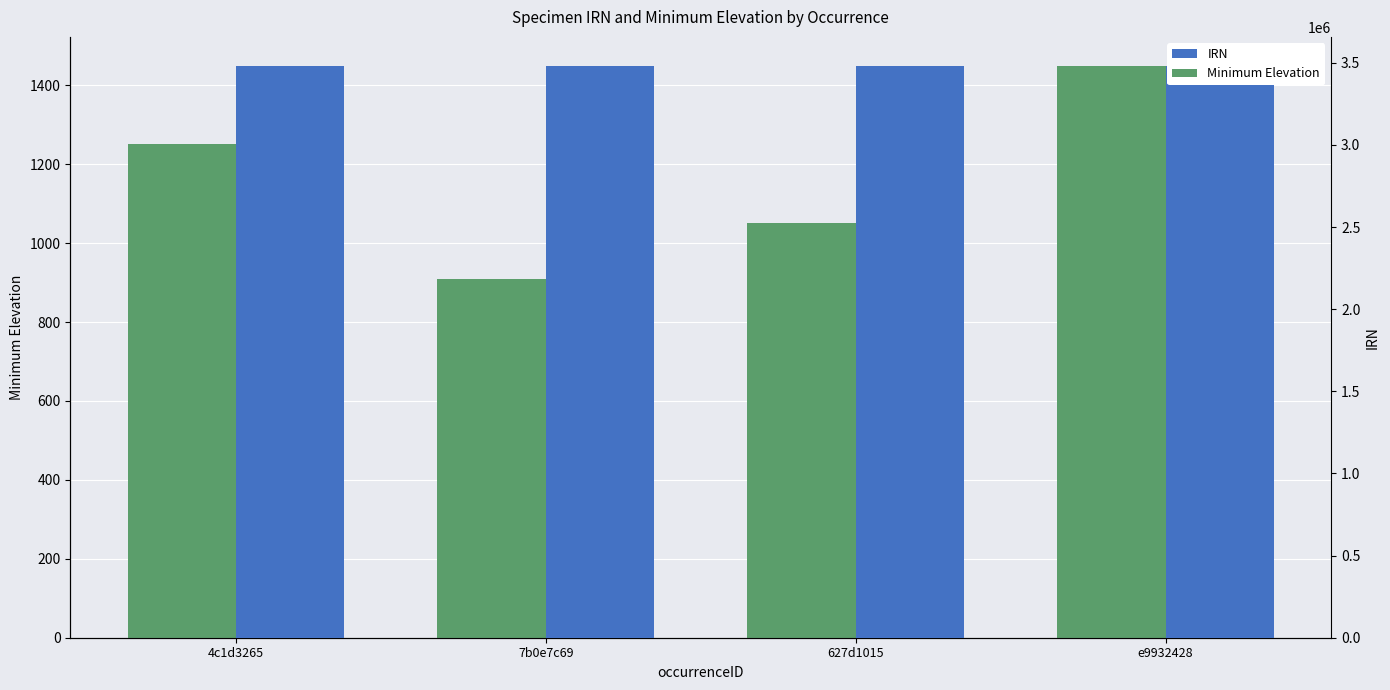

List the series in order of their peak value, highest first.

IRN, Minimum Elevation